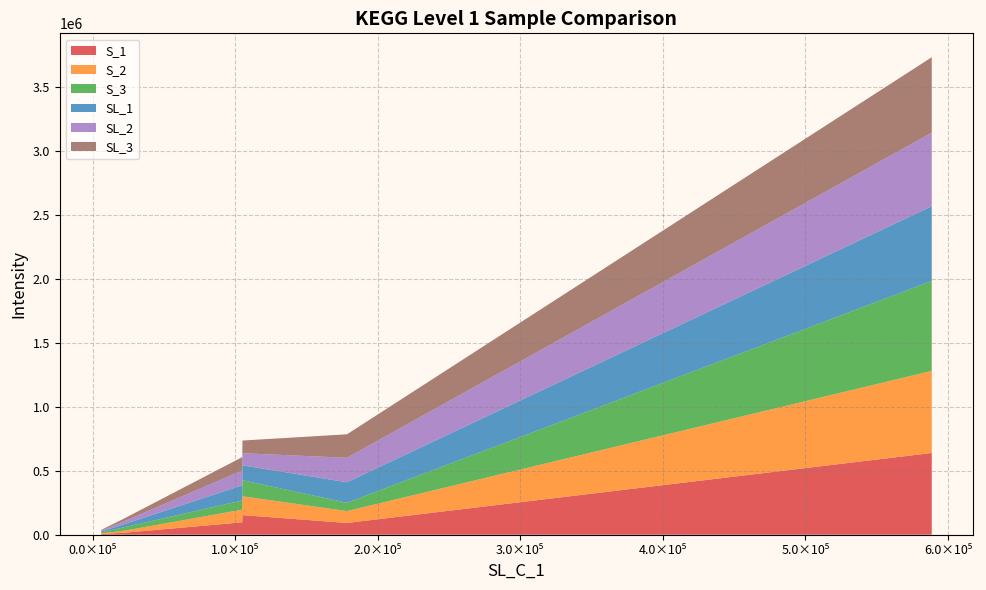

Reading left to right, transcribe all the data shown in this chart.

S_1: NA=639702.1	Genetic Information Processing=92085.6	Metabolism=153487.6	Environmental Information Processing=97016.9	Organismal Systems=16445.4	Cellular Processes=5099.4
S_2: NA=642416.0	Genetic Information Processing=92875.8	Metabolism=147536.3	Environmental Information Processing=99337.7	Organismal Systems=16290.2	Cellular Processes=4861.6
S_3: NA=704013.4	Genetic Information Processing=65264.8	Metabolism=125634.7	Environmental Information Processing=71891.1	Organismal Systems=27951.5	Cellular Processes=7668.9
SL_1: NA=584346.9	Genetic Information Processing=160182.5	Metabolism=116590.8	Environmental Information Processing=118654.6	Organismal Systems=24506.6	Cellular Processes=7898.7
SL_2: NA=576080.7	Genetic Information Processing=191705.8	Metabolism=94561.1	Environmental Information Processing=115784.6	Organismal Systems=24020.9	Cellular Processes=5567.7
SL_3: NA=590039.4	Genetic Information Processing=183686.6	Metabolism=99377.6	Environmental Information Processing=104956.4	Organismal Systems=22146.1	Cellular Processes=6018.3